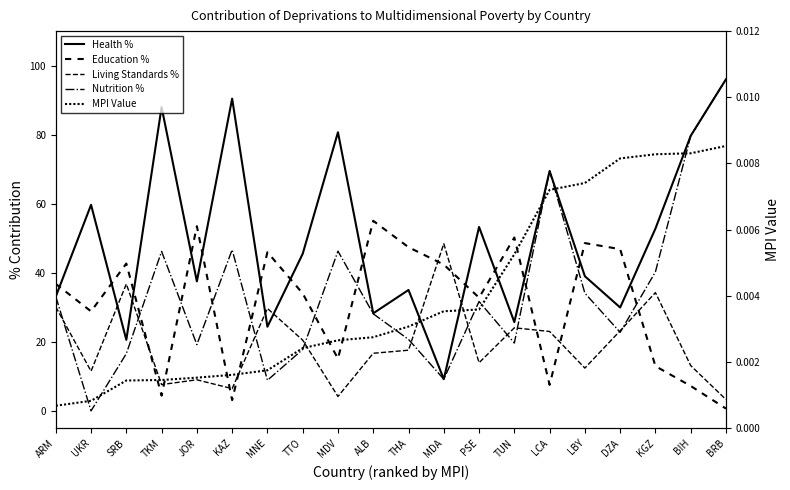

What is the label of the 9th point from the right?

MDA